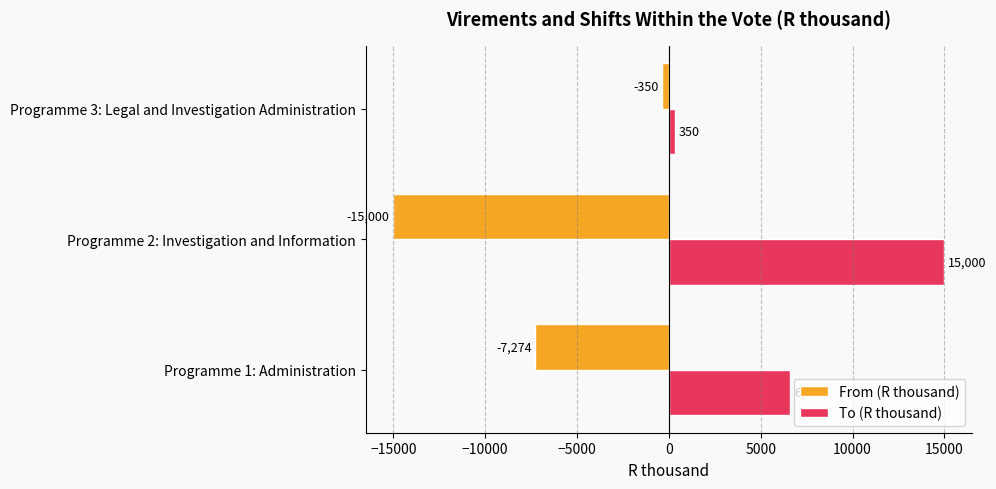

What is the spread (max minus min) of values at Programme 2: Investigation and Information?

30000